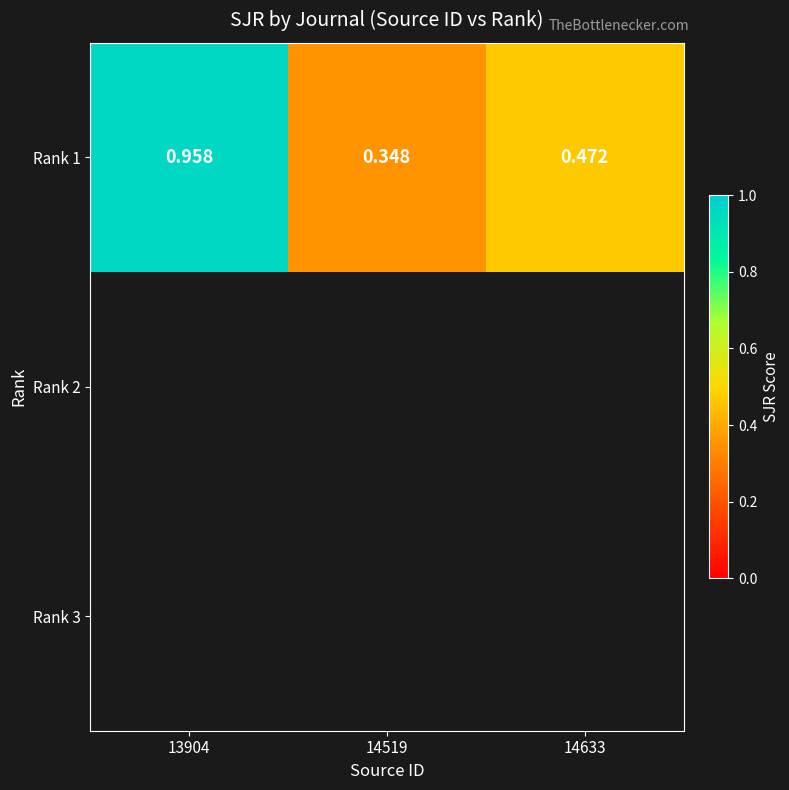

What is the greatest value displayed?

1.0